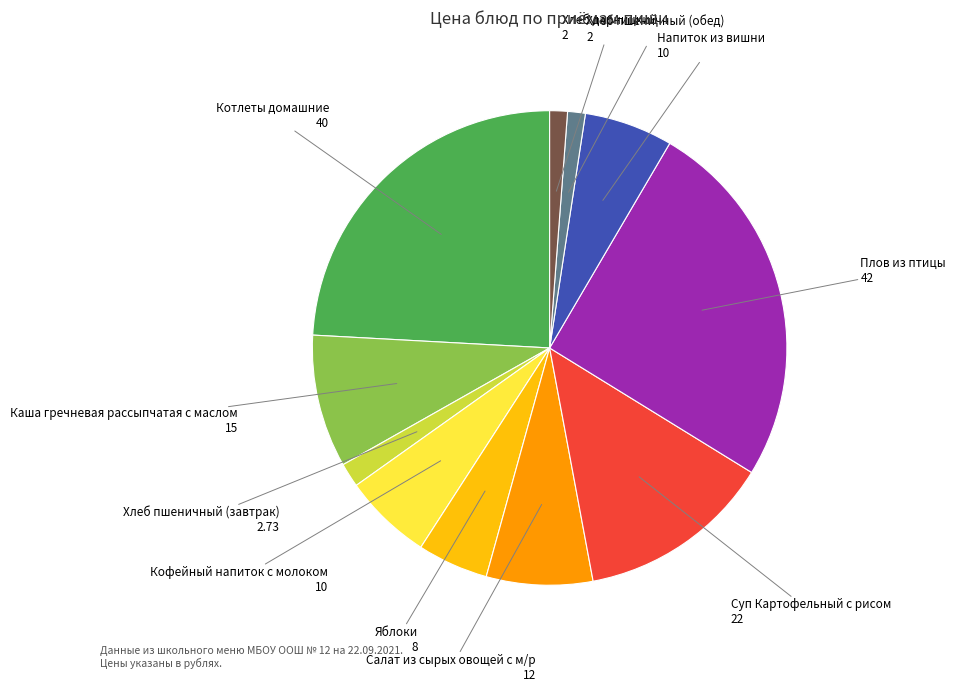

Count the number of slices in the pie.

11